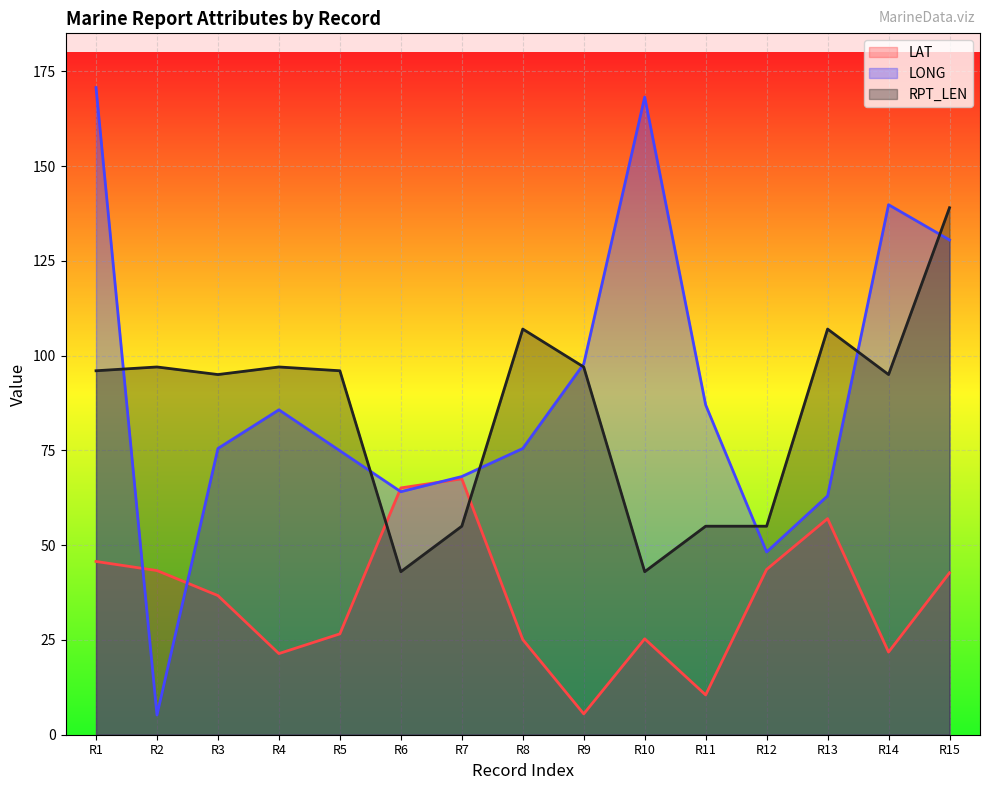

Which series changed the most between R2 and R5?

LONG line